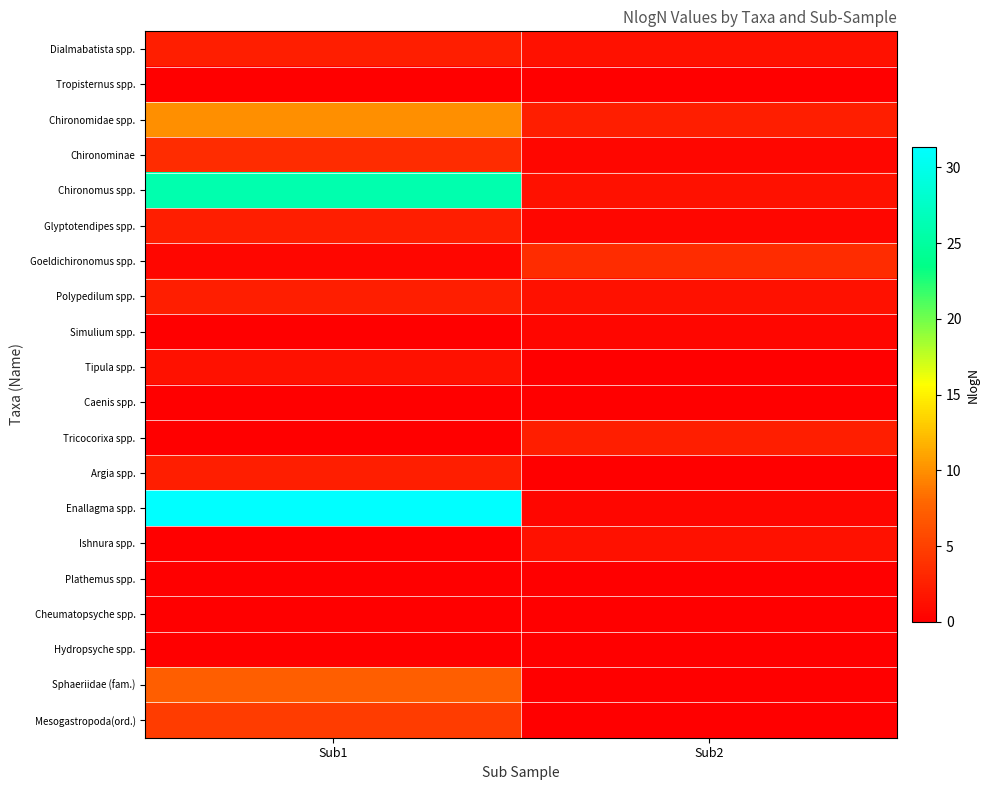

Which series changed the most between Sub1 and Sub2?

Enallagma spp.